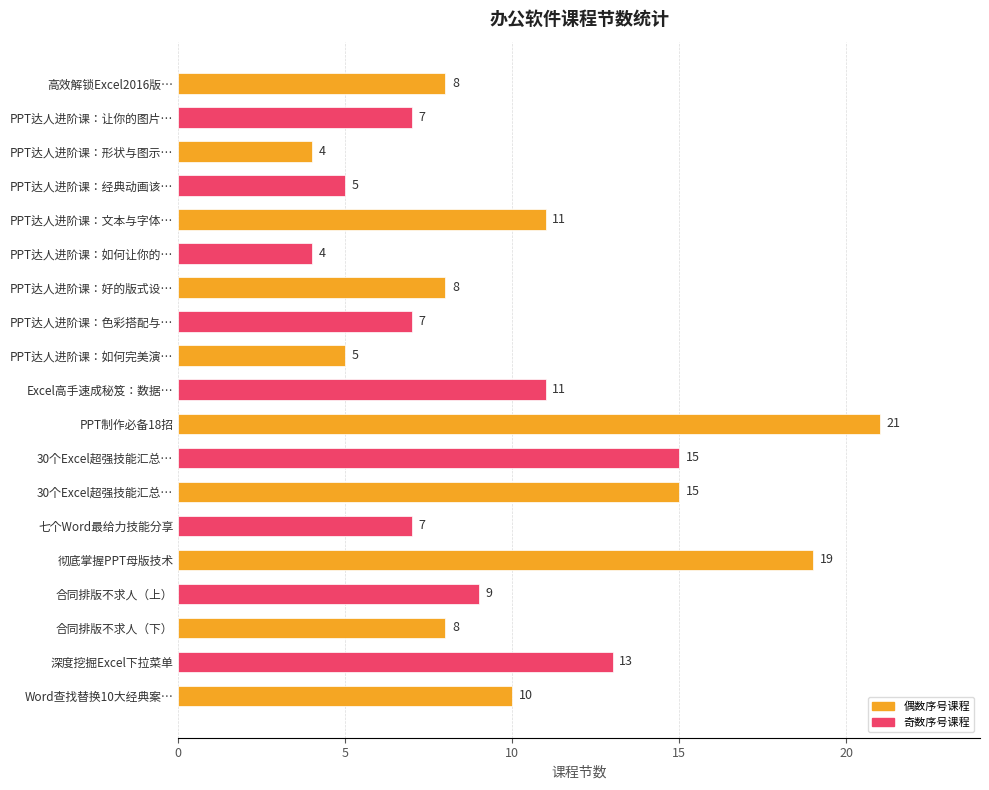

How many distinct data groups are displayed?

1